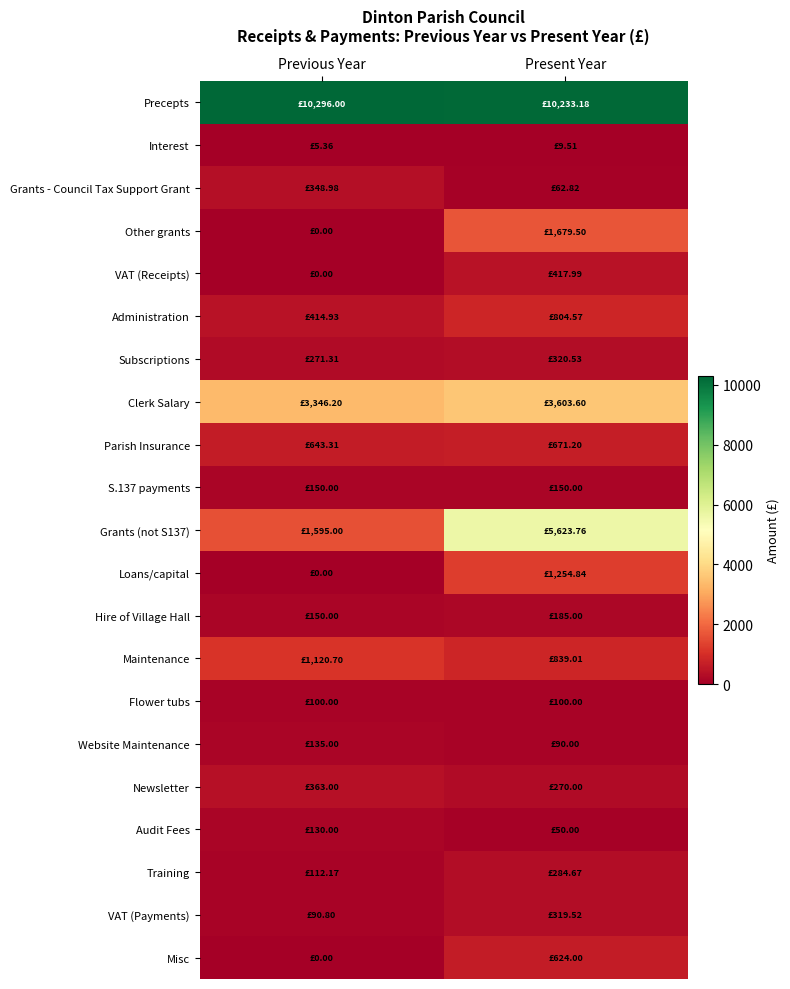

How many data points does each series have?

2